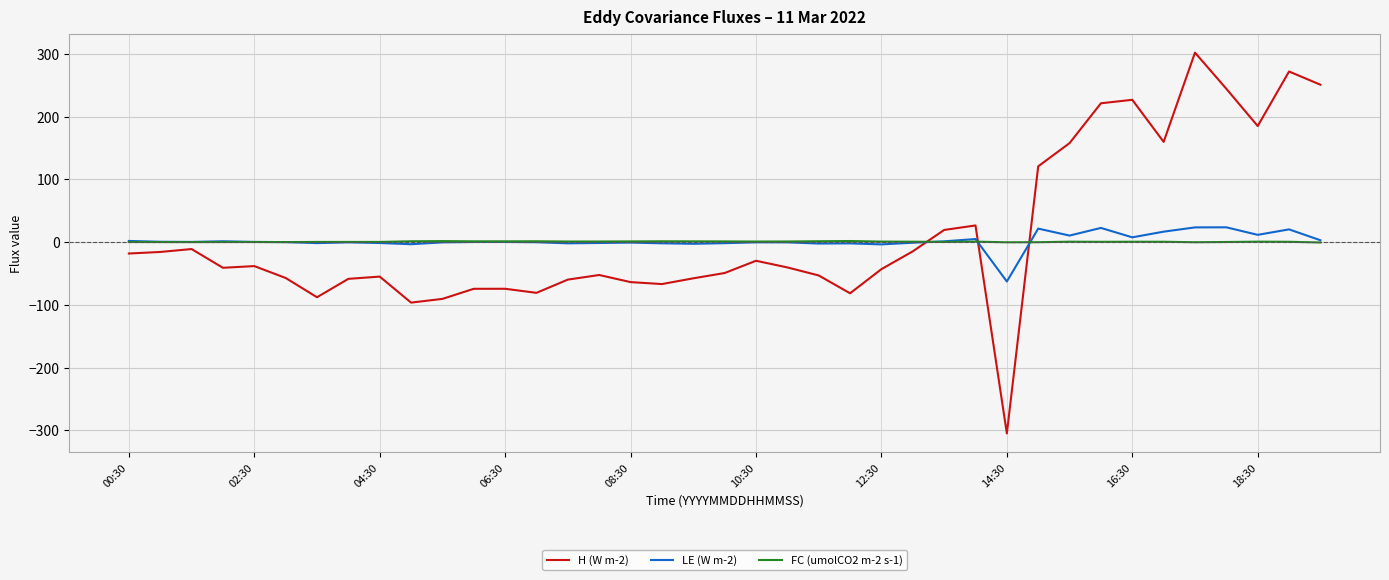

What are all the series names shown in the legend?

H (W m-2), LE (W m-2), FC (umolCO2 m-2 s-1)